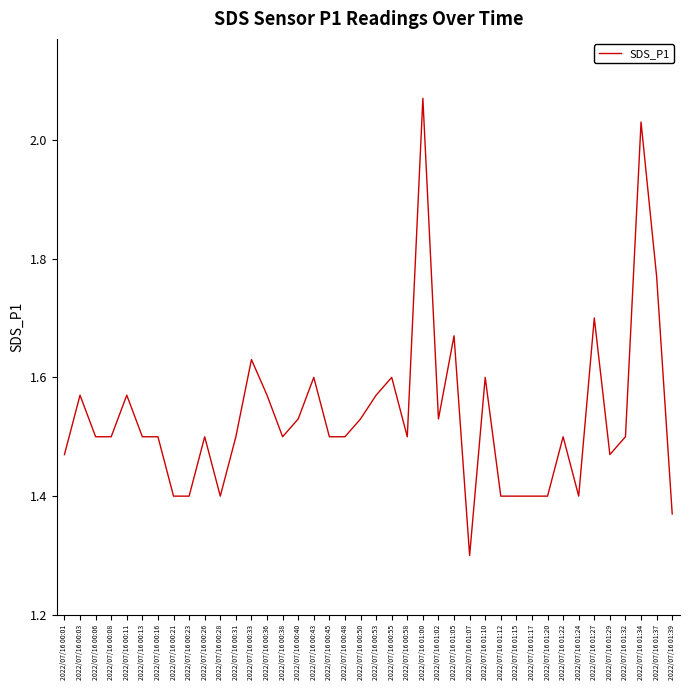

Is this an area chart (filled region under the line)?

No